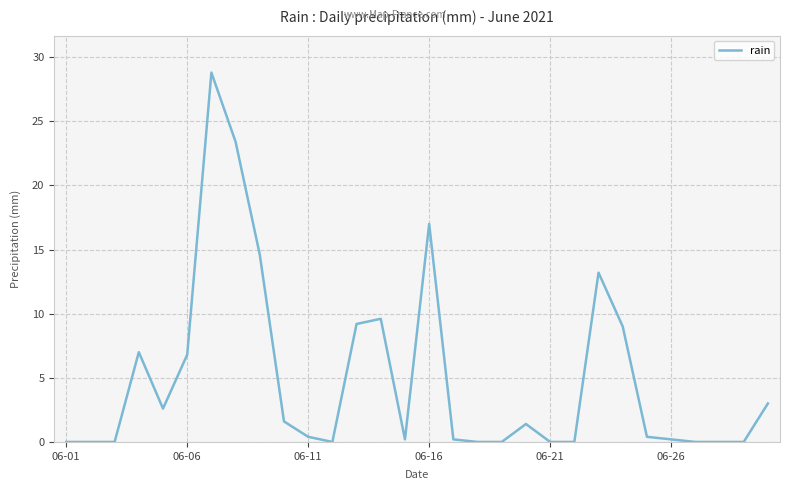

What is the difference between the maximum and minimum values?

28.8